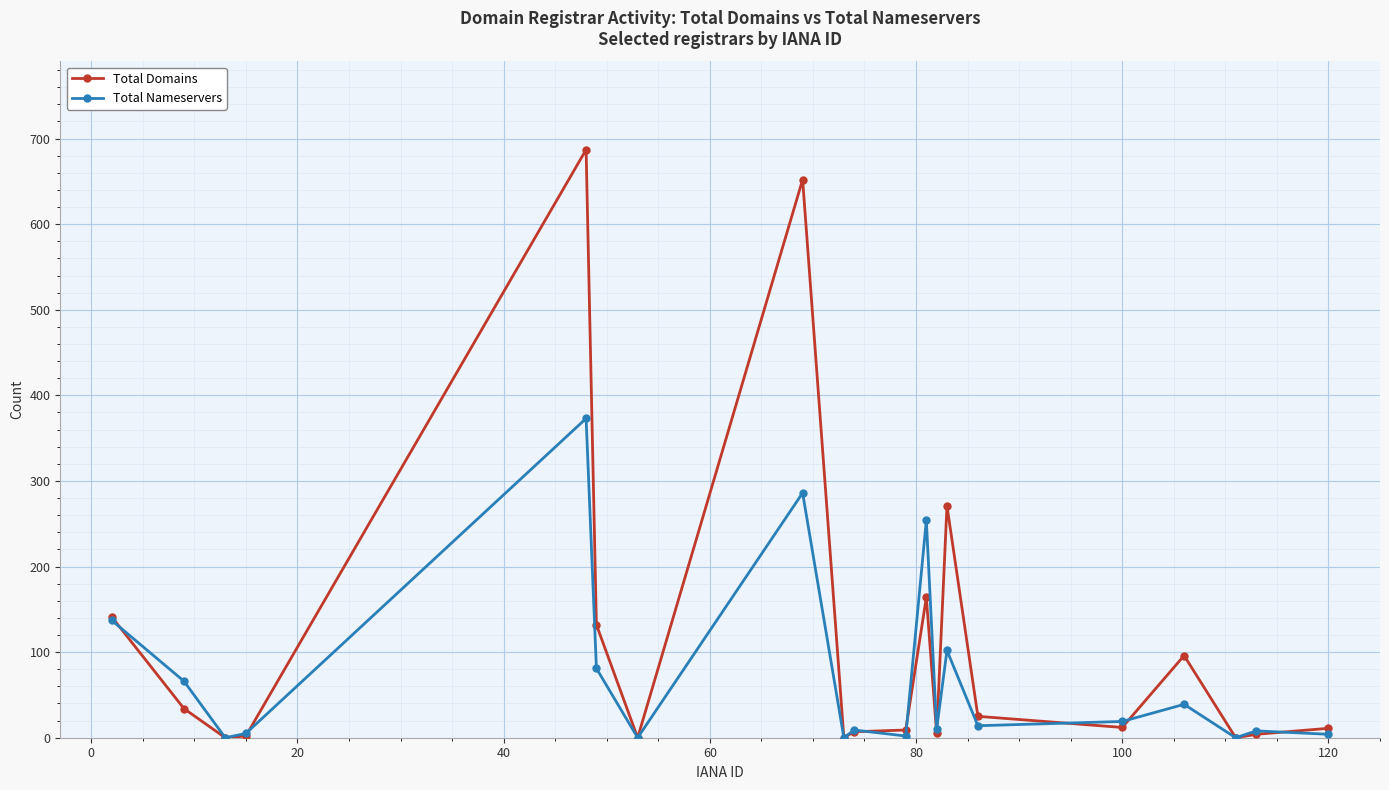

Which series has the largest total across all categories?

Total Domains